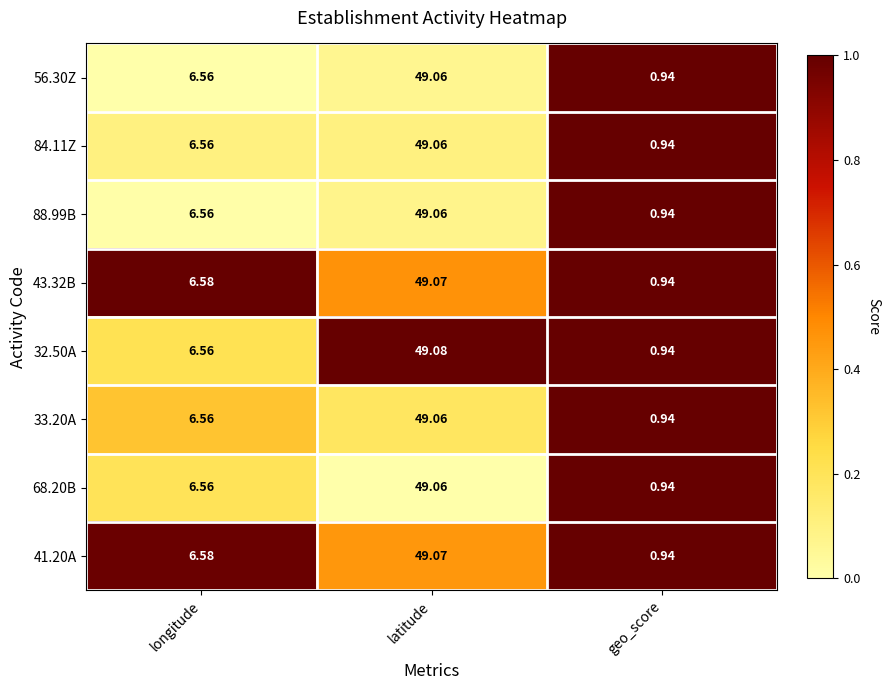

Rank the categories by 84.11Z value from highest to lowest.

latitude, longitude, geo_score